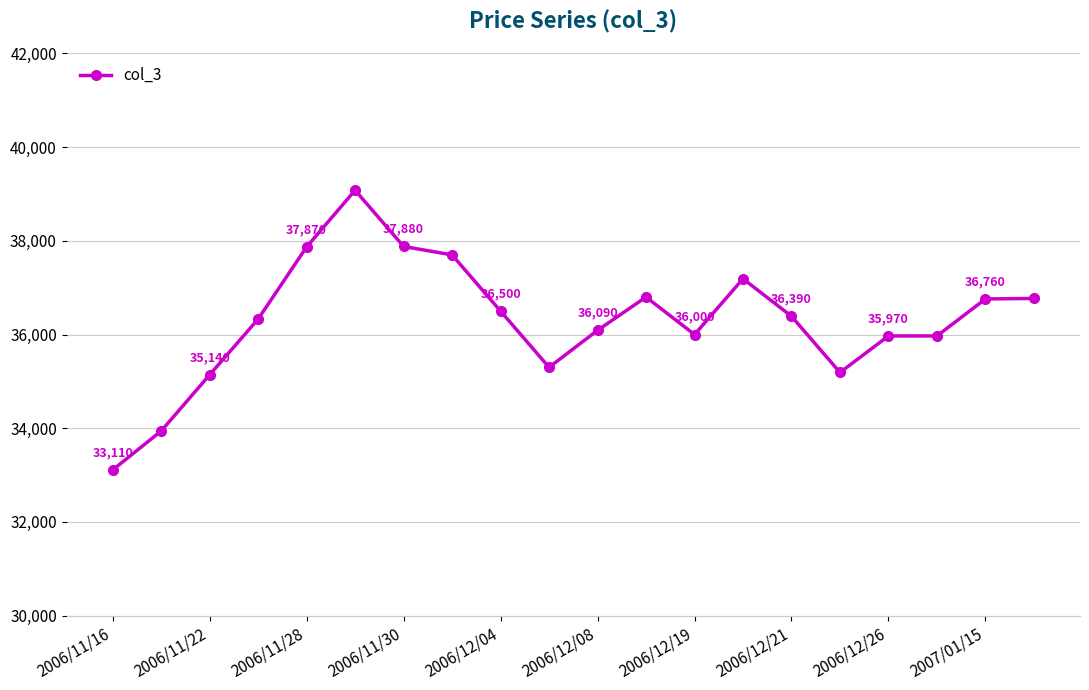

What is the value of the 18th point from the left?

35970